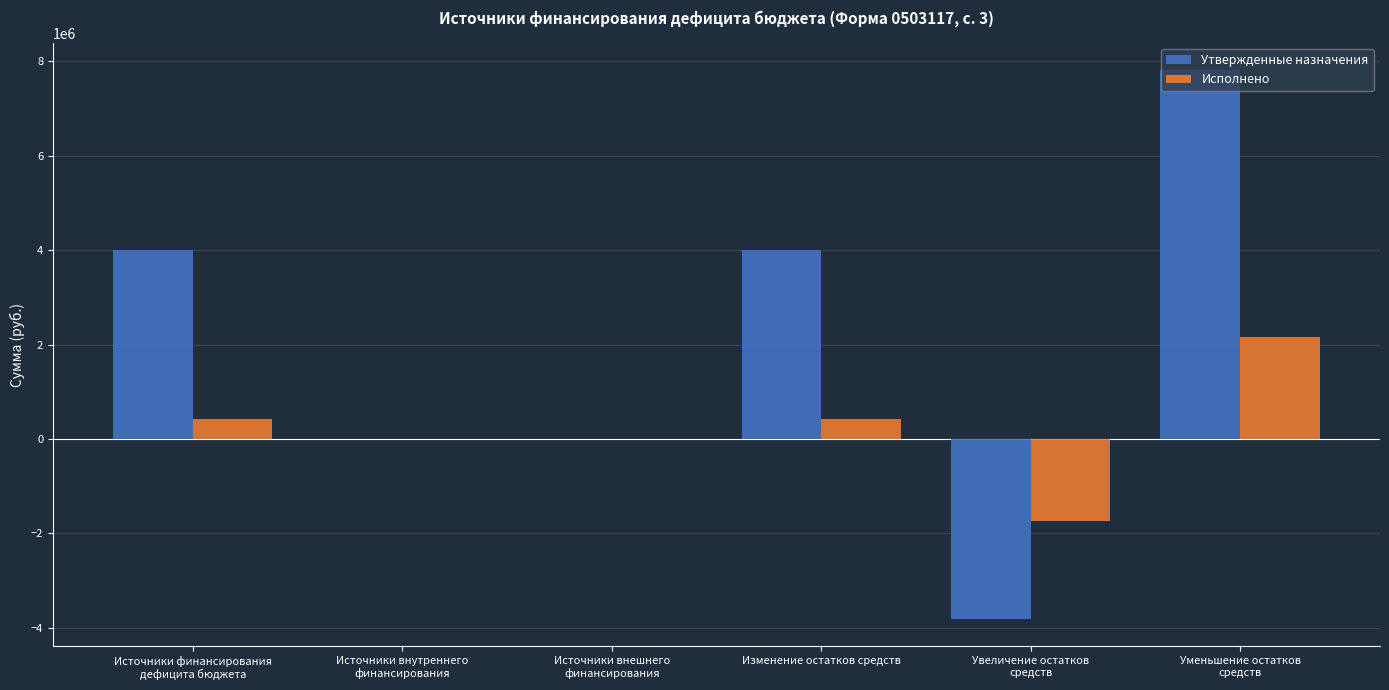

What is the sum of all Исполнено values?

1279461.0